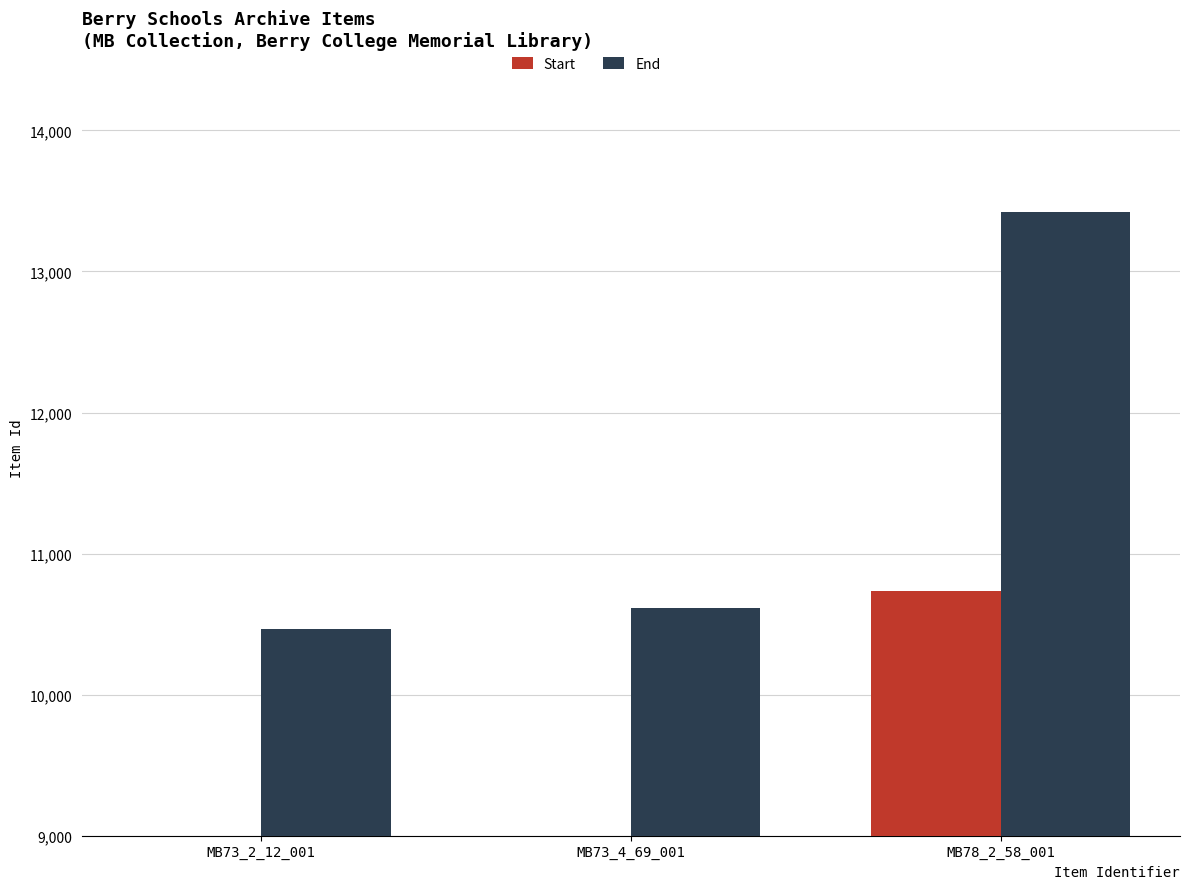

Between MB78_2_58_001 and MB73_4_69_001, which is larger?

MB78_2_58_001